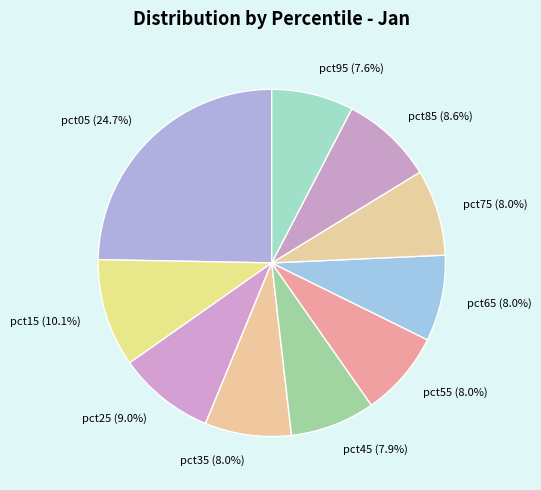

How many segments does this pie chart have?

10